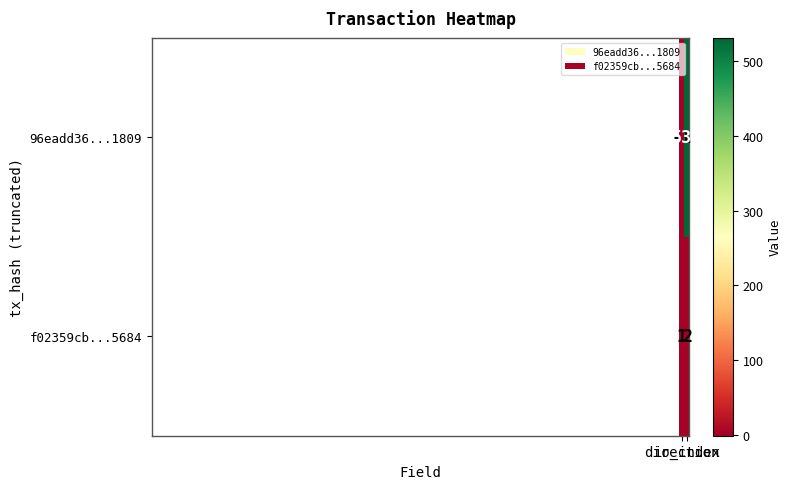

Rank the series by their average value, from lowest to highest.

f02359cb...5684, 96eadd36...1809